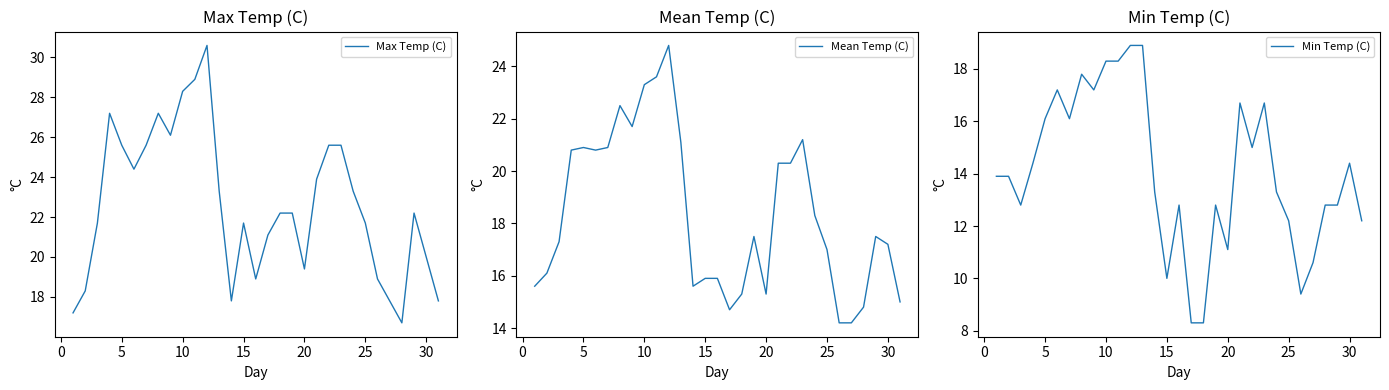

Which series has the widest spread of values?

Max Temp (C)